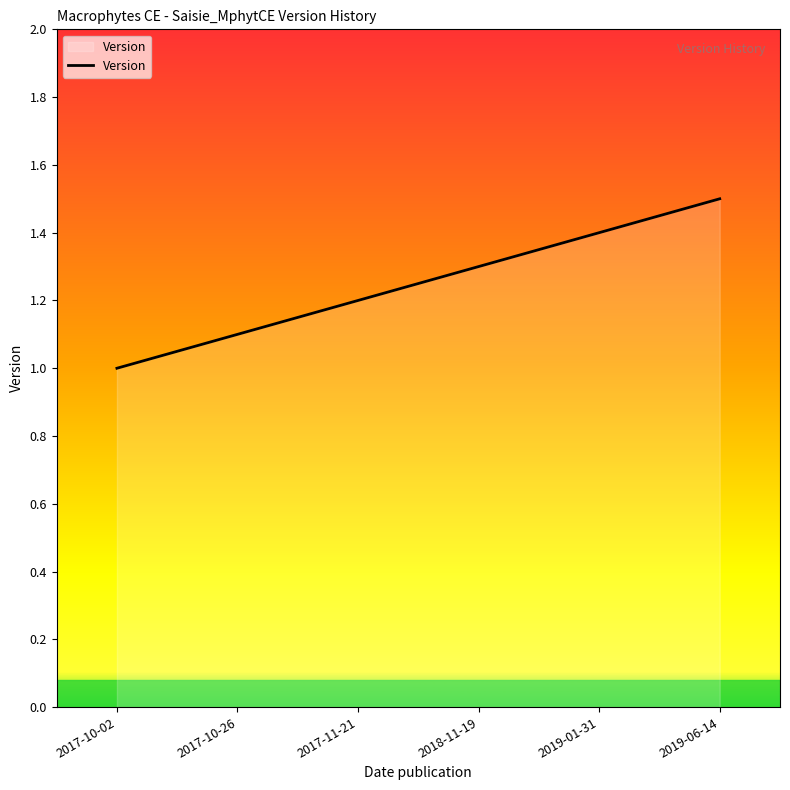

Which category has the lowest value across all series?

2017-10-02